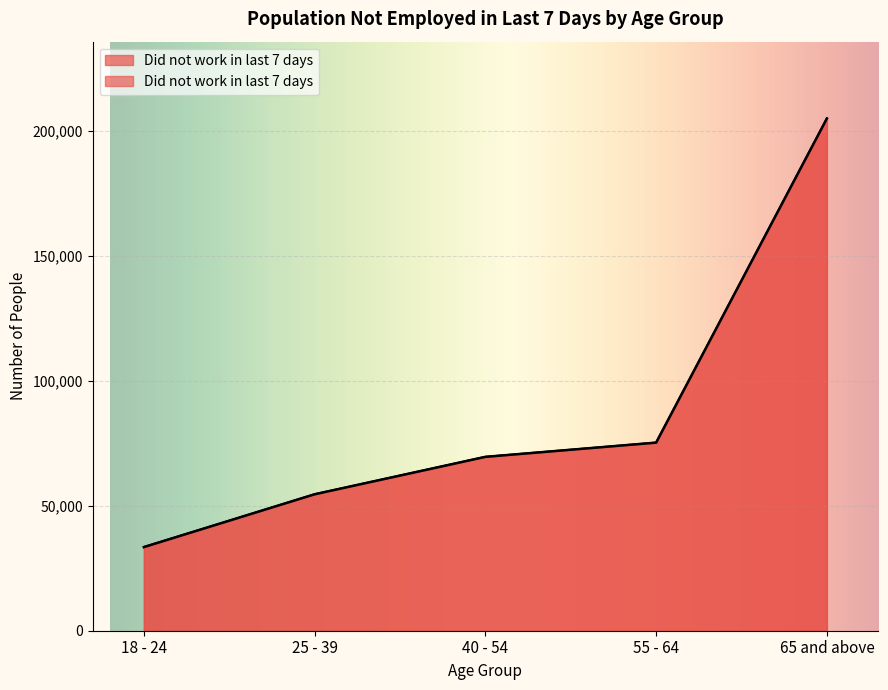

The value at 55 - 64 is 44183. True or false?

False